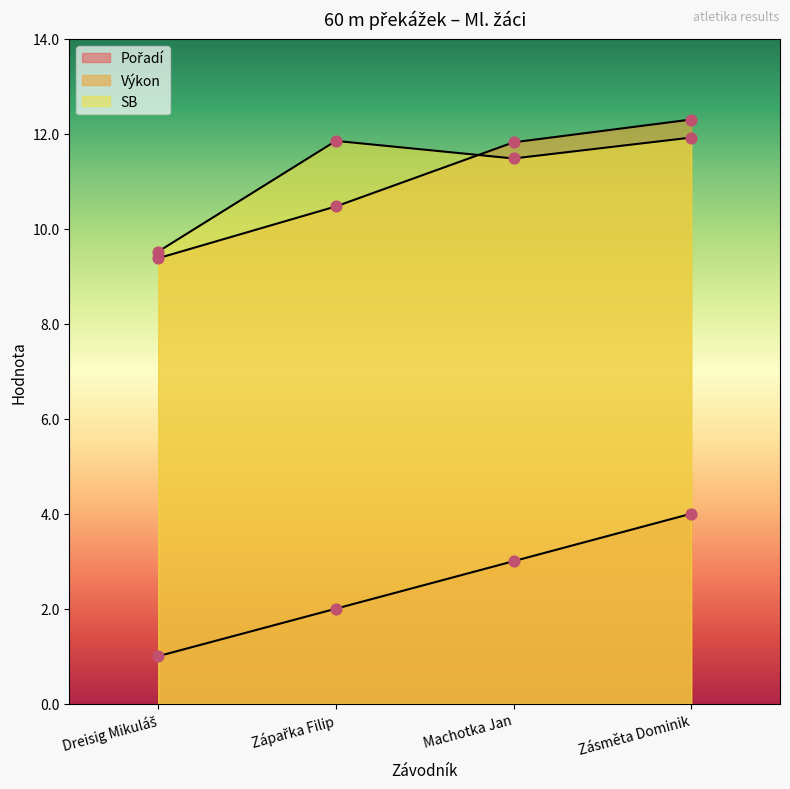

Is the value of Výkon at Dreisig Mikuláš greater than the value of SB at Zápařka Filip?

No